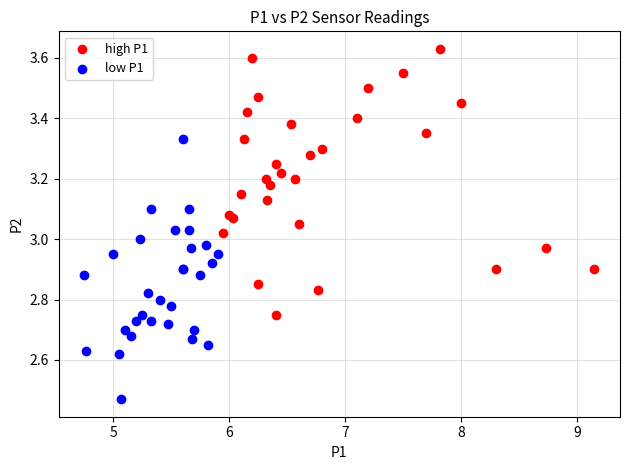

Which series has the largest Y range (max minus min)?

high P1